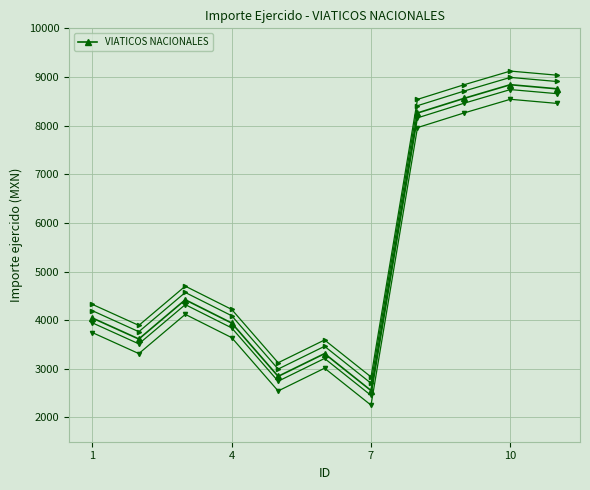

True or false: VIATICOS NACIONALES has more than 0 interior local peaks.

True